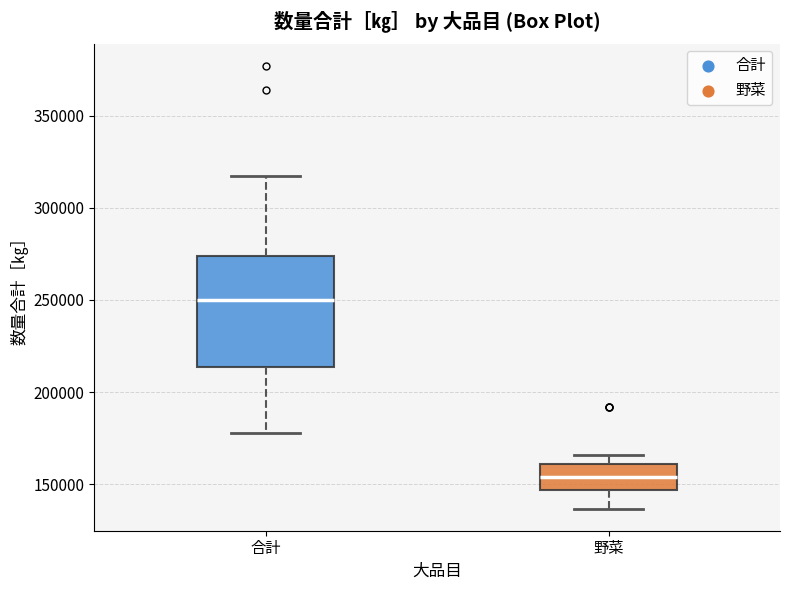

Reading left to right, read every box against the y-axis: the position of its median line, the range the box covers, and the ends of its whiskers. The values are not printed on the chart, so give them approximately, as read against the axis.

合計: median 250000, box 215000 to 275000, whiskers 180000 to 315000
野菜: median 155000, box 145000 to 160000, whiskers 135000 to 165000